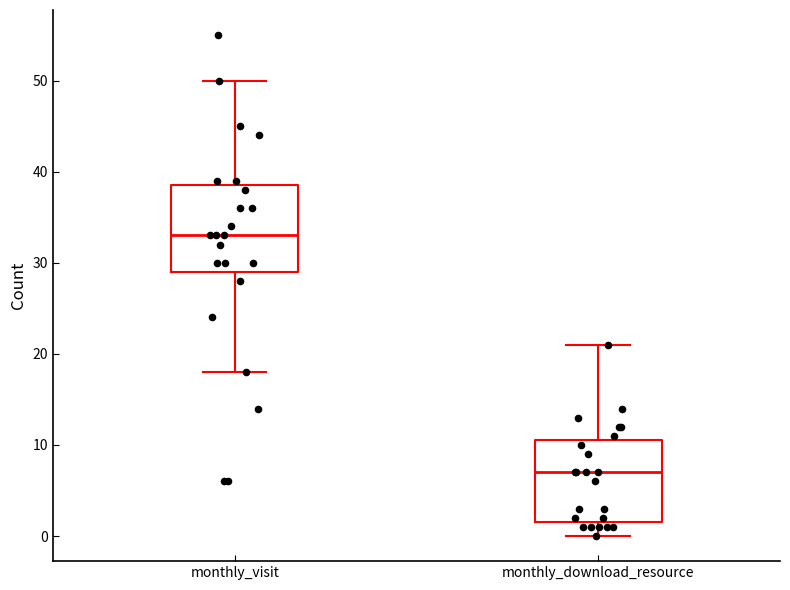

Reading left to right, read every box against the y-axis: the position of its median line, the range the box covers, and the ends of its whiskers. The values are not printed on the chart, so give them approximately, as read against the axis.

monthly_visit: median 33, box 29 to 39, whiskers 18 to 50
monthly_download_resource: median 7, box 2 to 11, whiskers 0 to 21